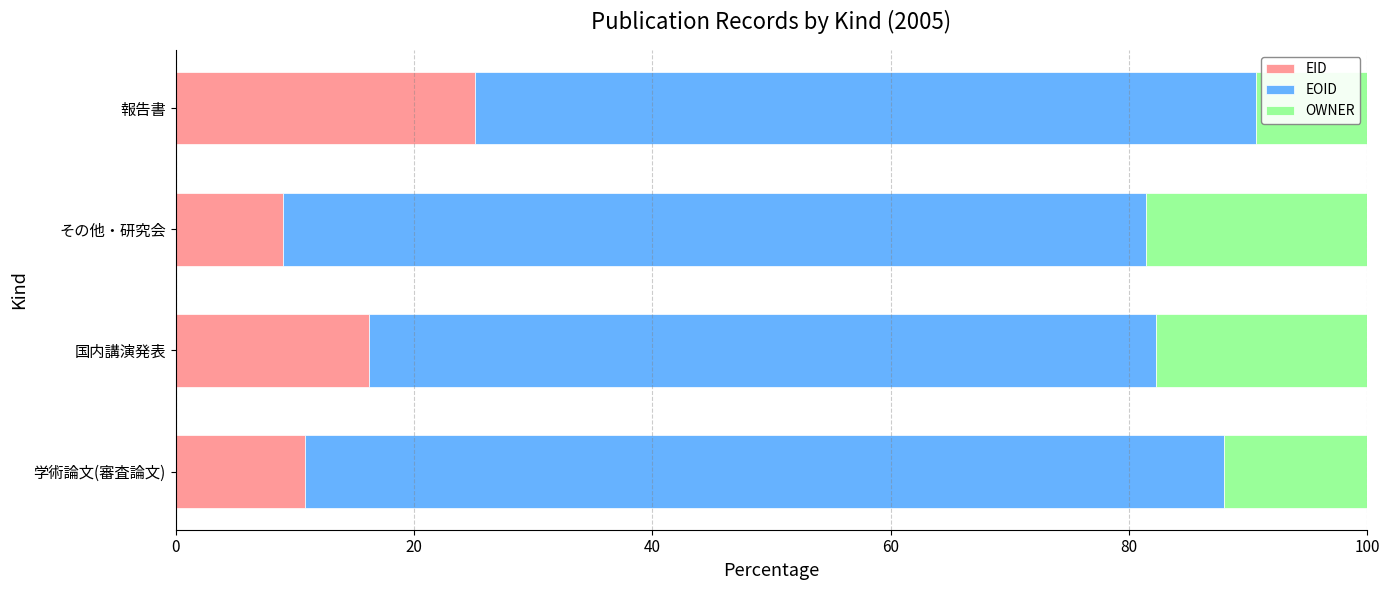

The value of EID at その他・研究会 is 13.2. True or false?

False